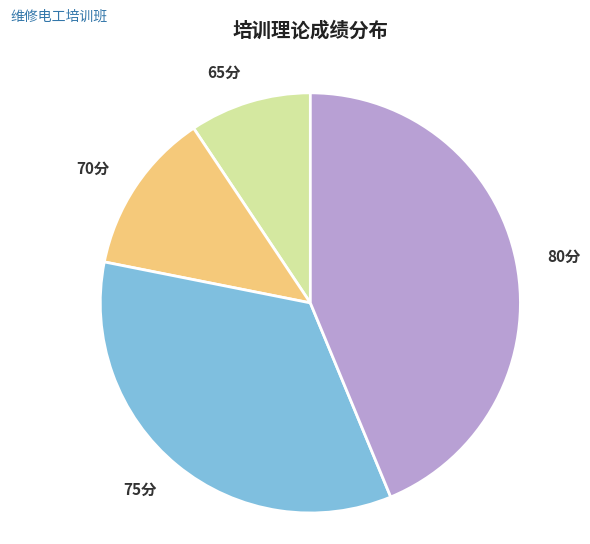

The 75分 slice represents 34% of the pie. True or false?

True